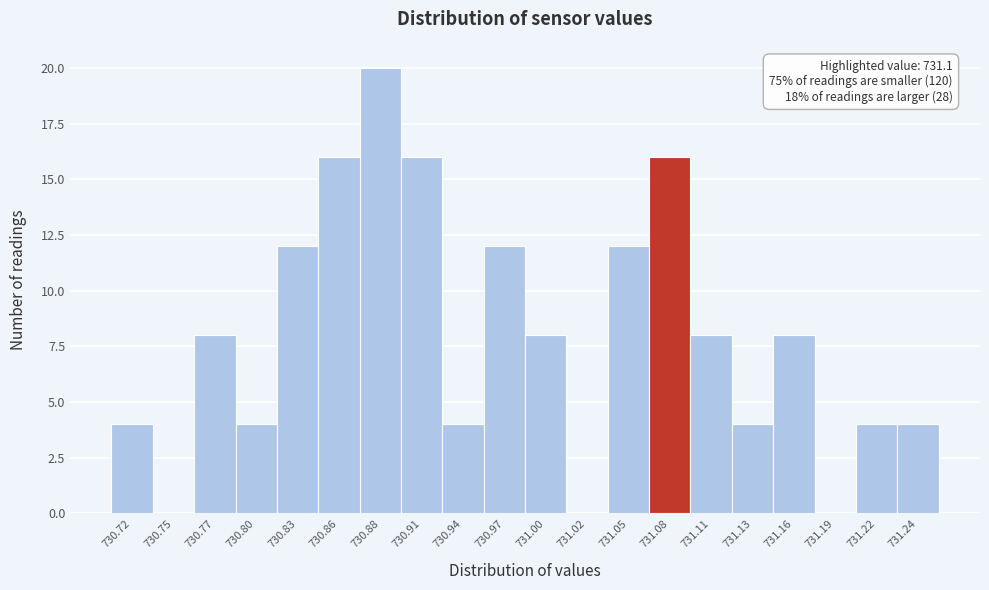

Reading left to right, extract all data points from this chart.

730.72=4	730.75=0	730.77=8	730.80=4	730.83=12	730.86=16	730.88=20	730.91=16	730.94=4	730.97=12	731.00=8	731.02=0	731.05=12	731.08=16	731.11=8	731.13=4	731.16=8	731.19=0	731.22=4	731.24=4